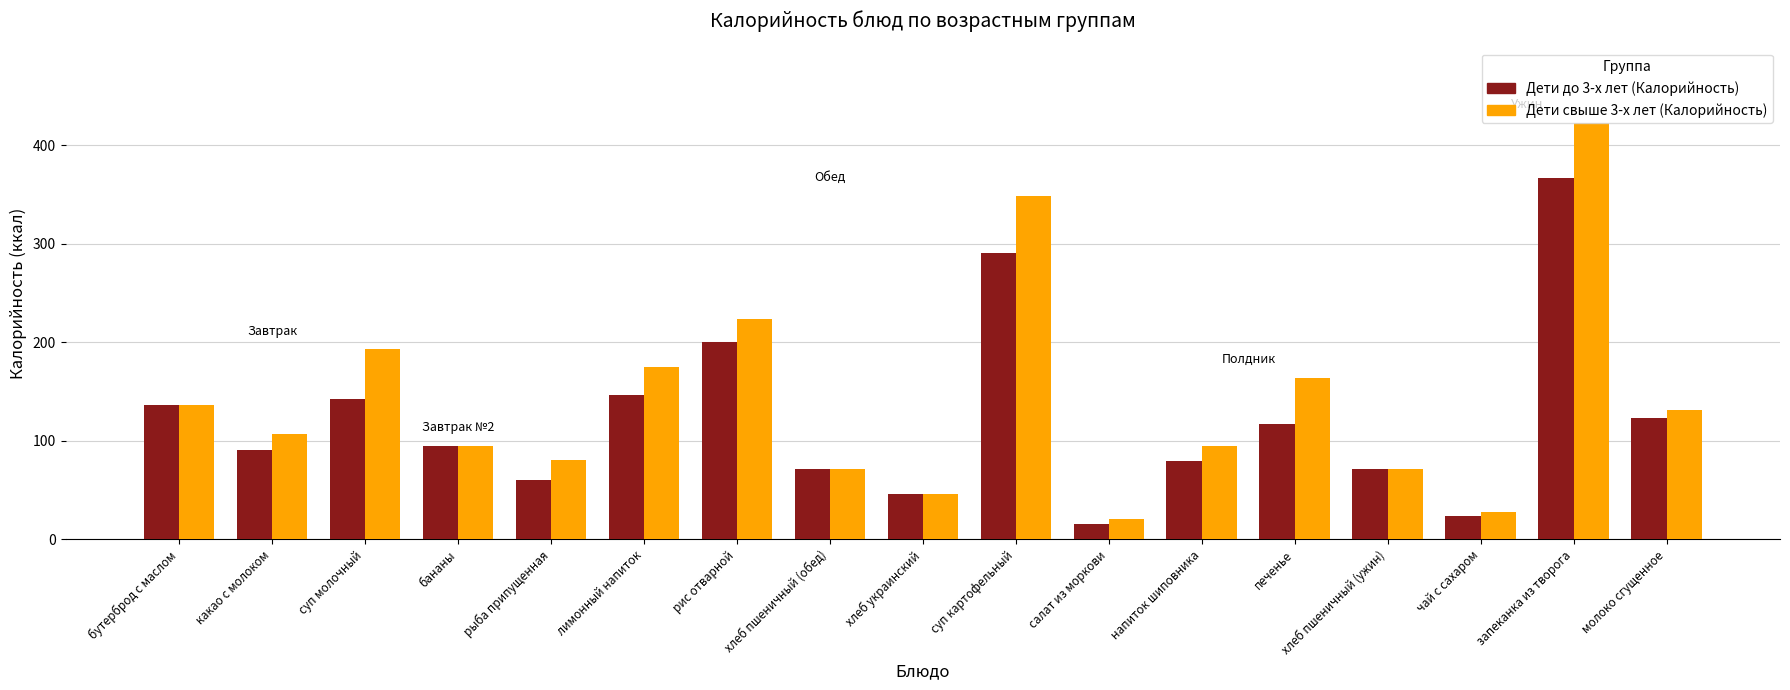

Are the bars grouped side by side (vs. stacked)?

Yes